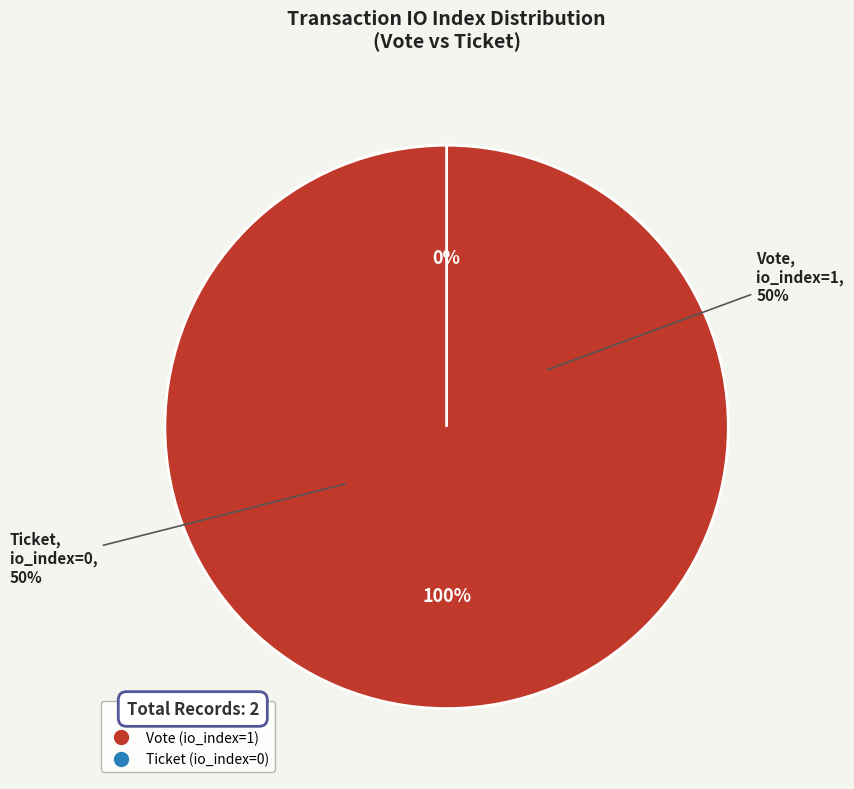

Count the number of slices in the pie.

2